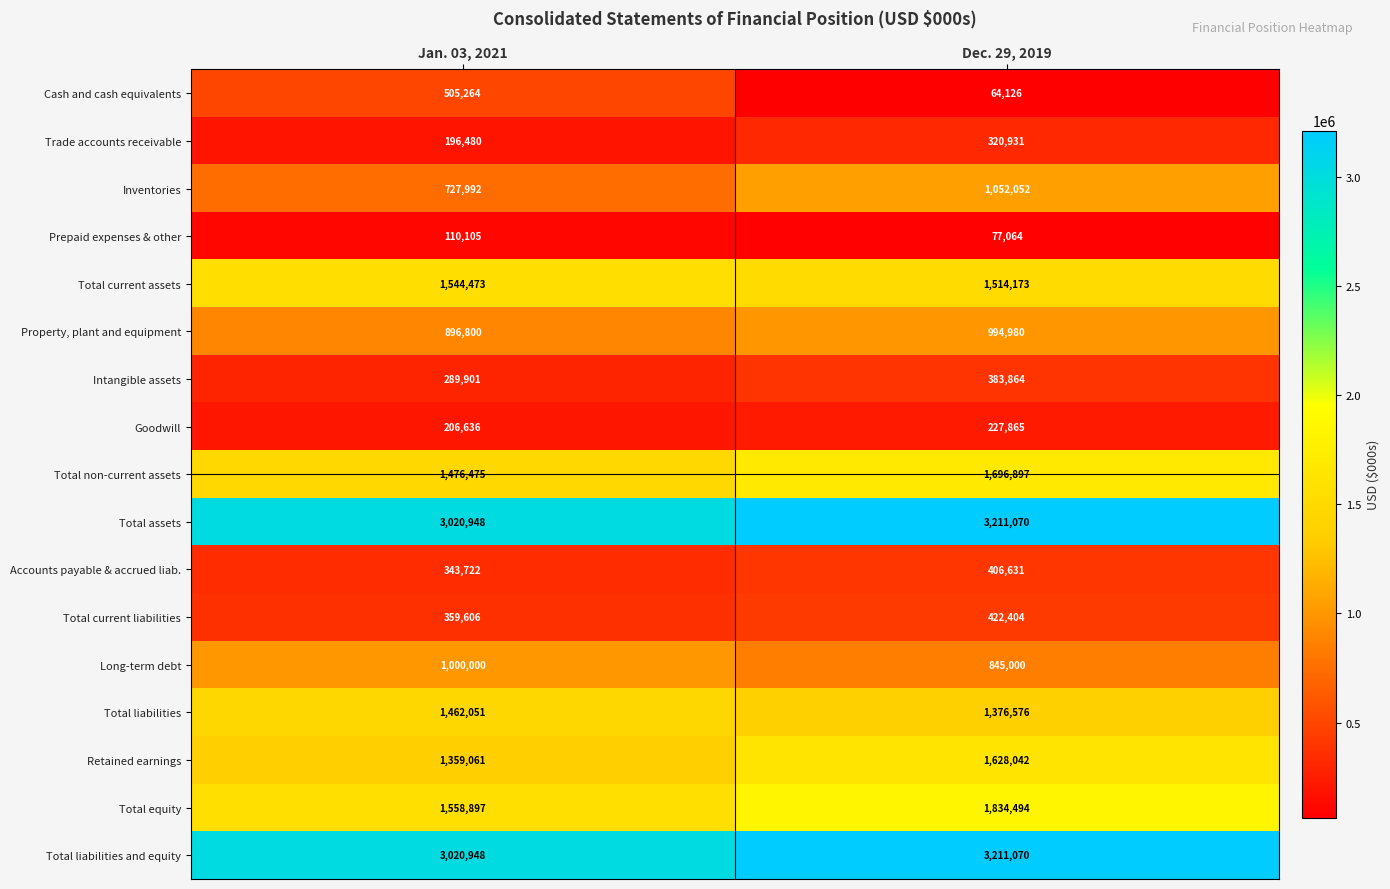

Between Jan. 03, 2021 and Dec. 29, 2019, which series saw the biggest shift?

Cash and cash equivalents